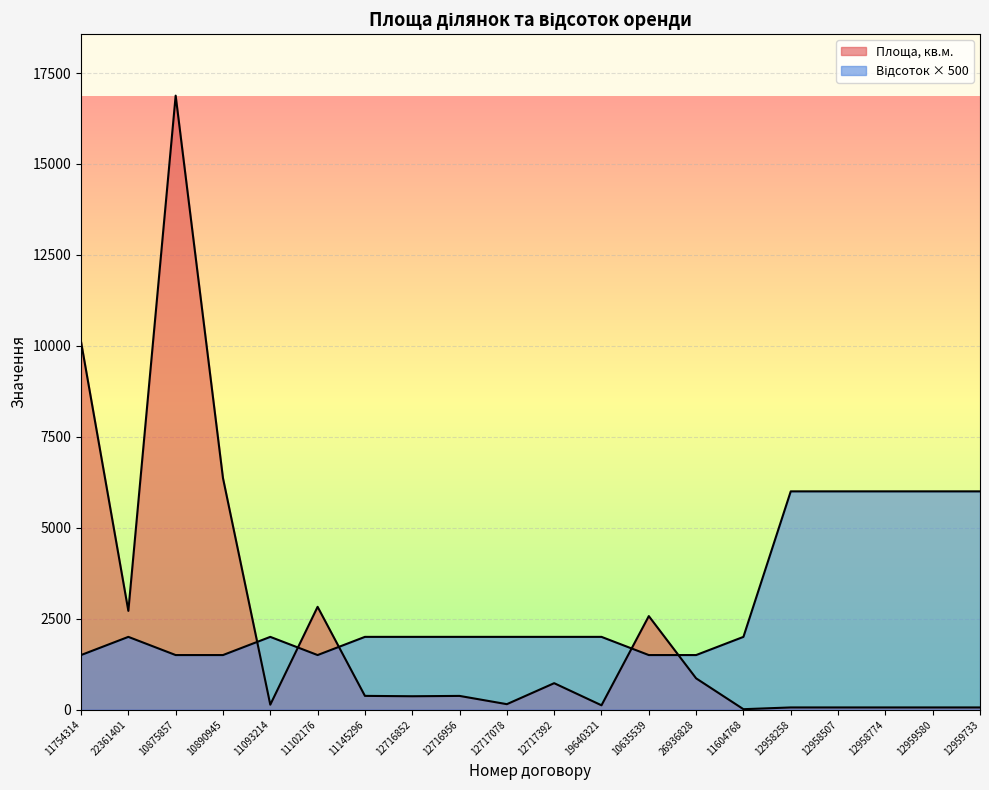

At which category does Площа, кв.м. reach its first local valley?

22361401